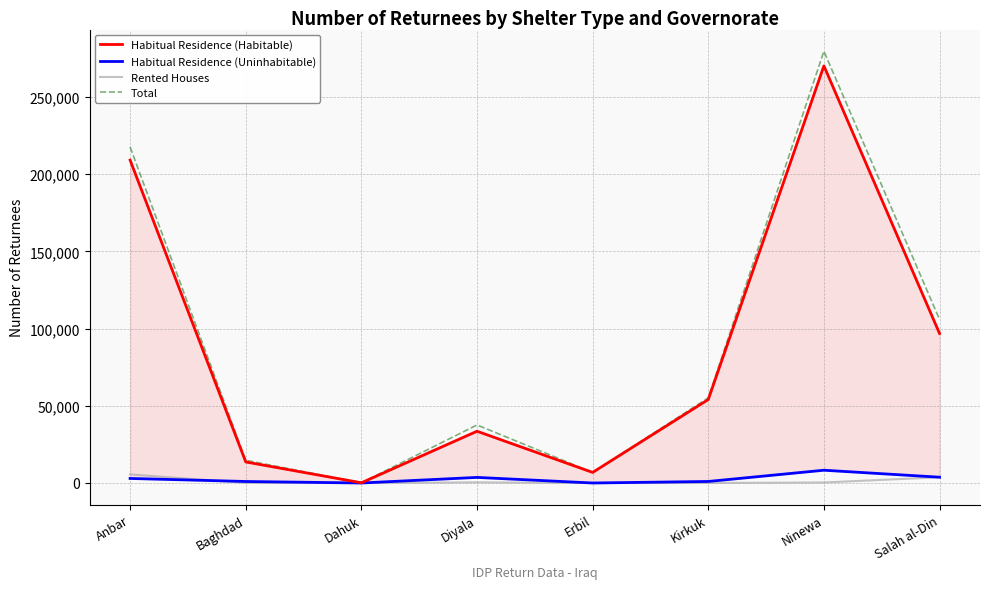

What is the label of the 3rd point from the right?

Kirkuk